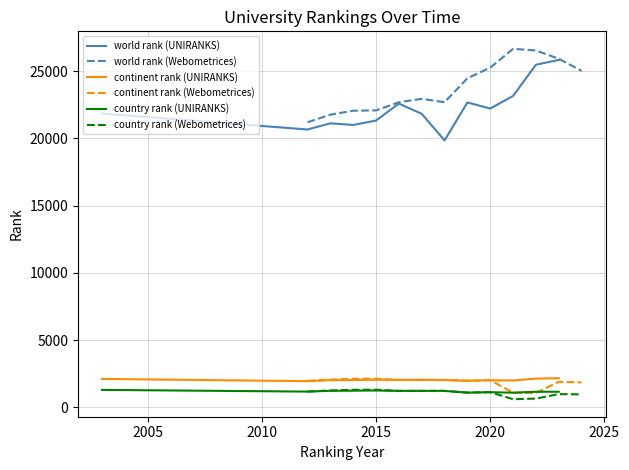

True or false: world rank (UNIRANKS) and continent rank (UNIRANKS) intersect in this chart.

False